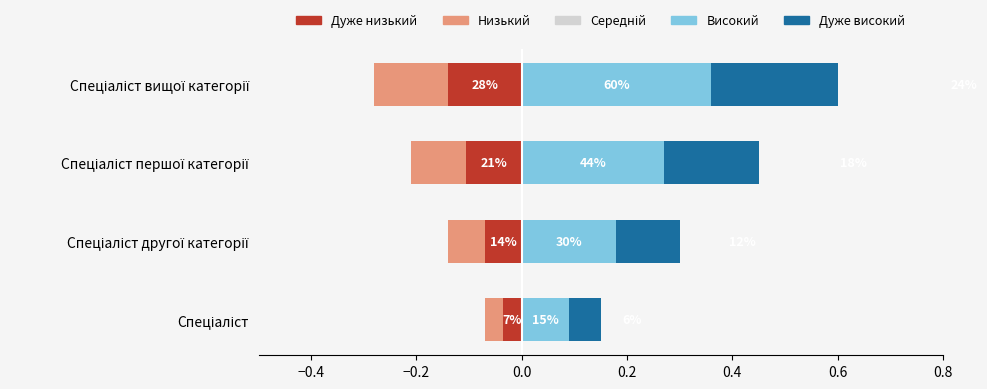

Reading left to right, what are all the values shown in this chart?

Ідентифікатор (від'ємна частина 1): -0.0	-0.1	-0.1	-0.1
Ідентифікатор (від'ємна частина 2): -0.0	-0.1	-0.1	-0.1
Ідентифікатор (позитивна частина 1): 0.1	0.2	0.3	0.4
Ідентифікатор (позитивна частина 2): 0.1	0.1	0.2	0.2